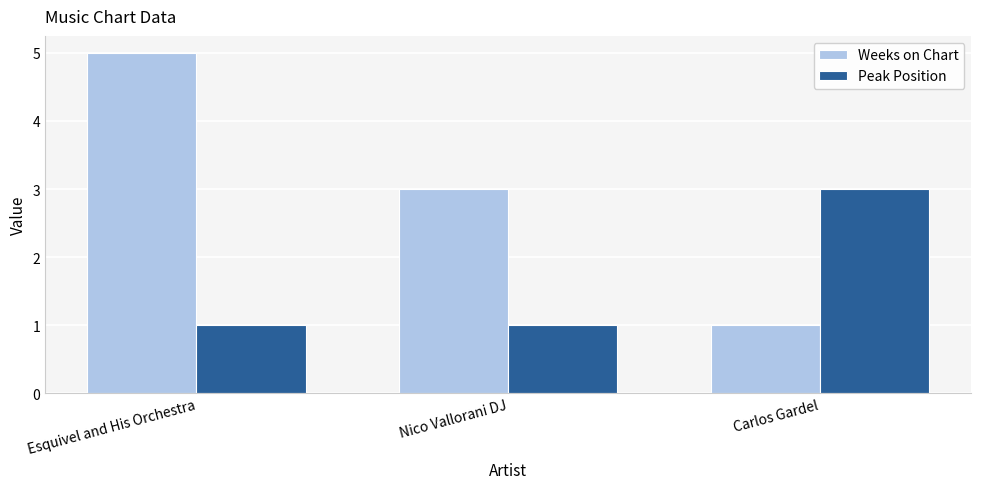

At which label does Weeks on Chart reach its minimum?

Carlos Gardel